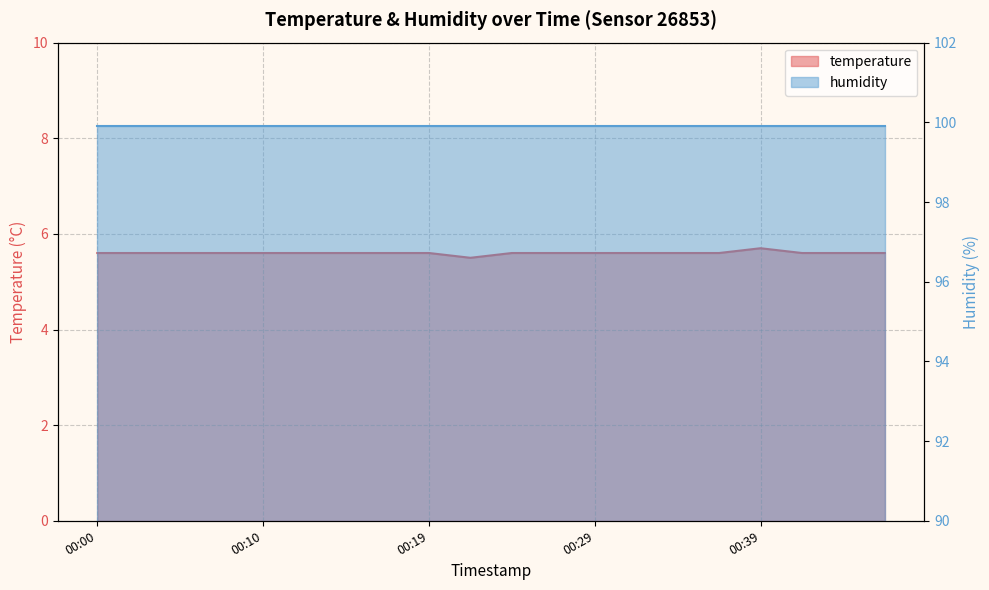

Does the chart display data point markers on the line(s)?

No